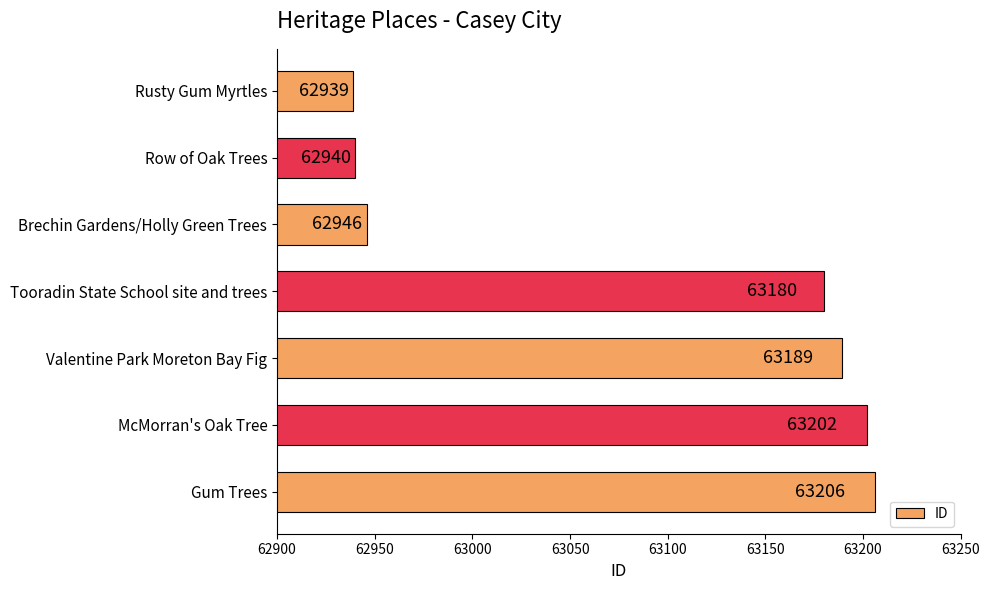

At which label is the value closest to 63072?

Tooradin State School site and trees